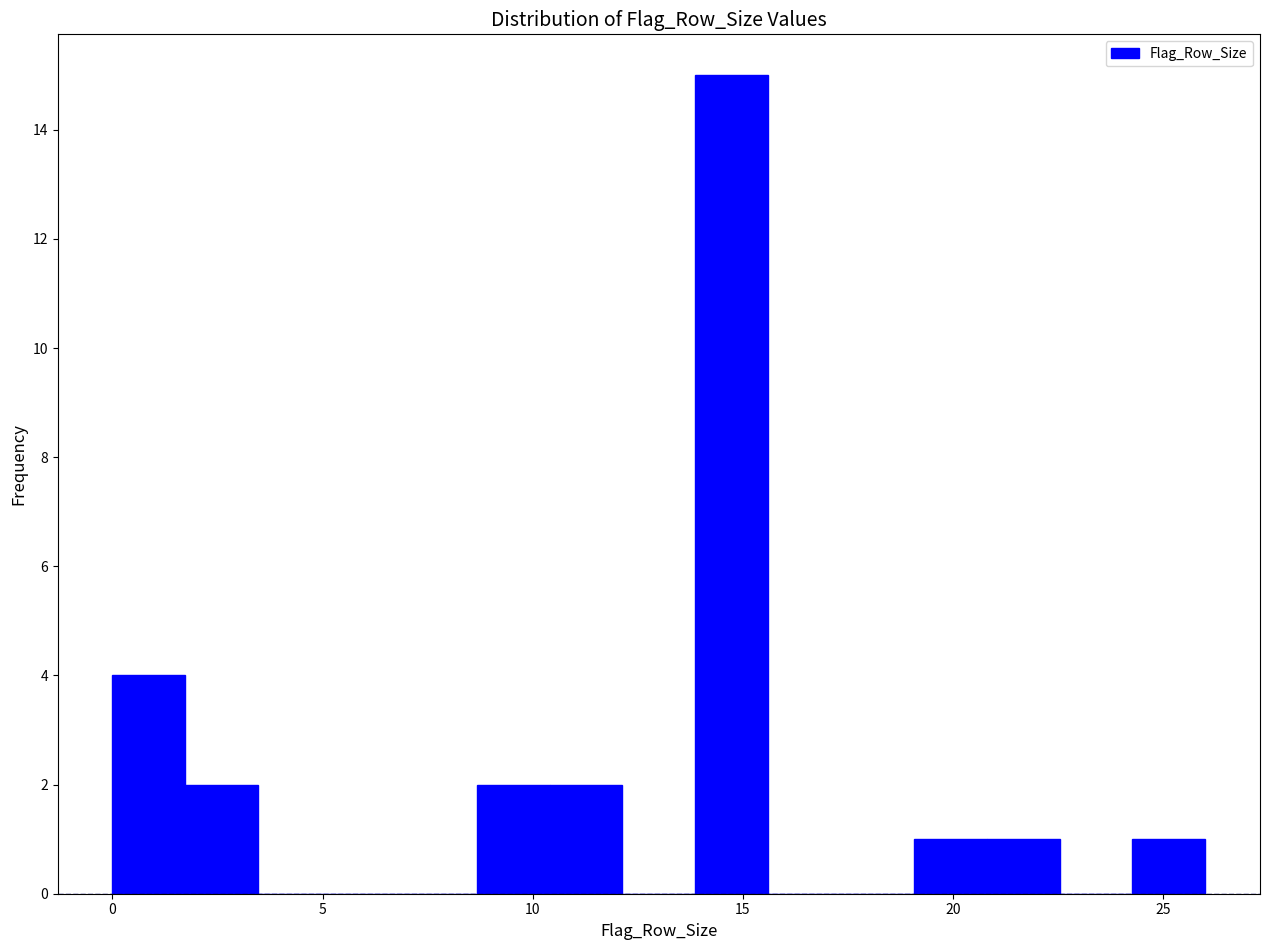

Around what value on the x-axis is the tallest bar? Give the approximate position of its centre, as read against the axis.

14.5